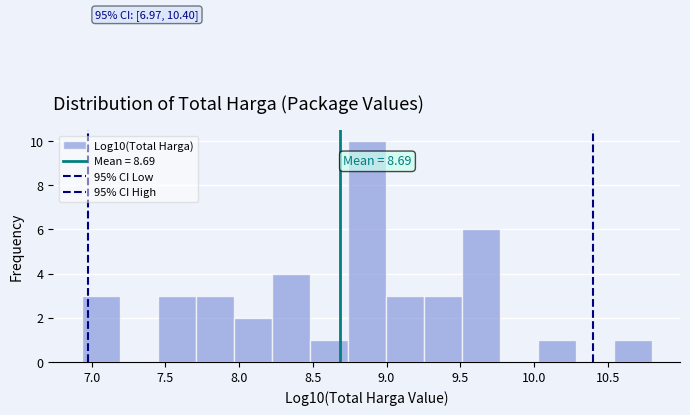

Over which range of the x-axis is the bar tallest?

8.75 to 9.00